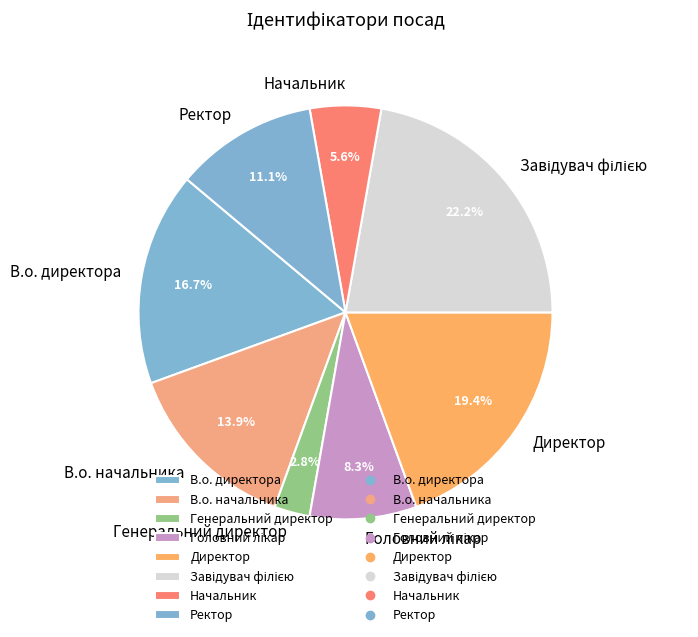

Count the number of slices in the pie.

8